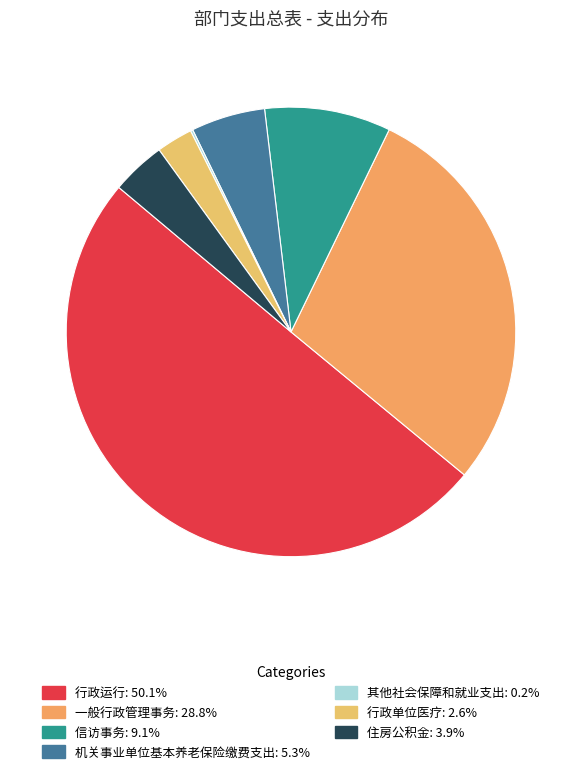

Does 行政运行 represent more than half of the total?

Yes